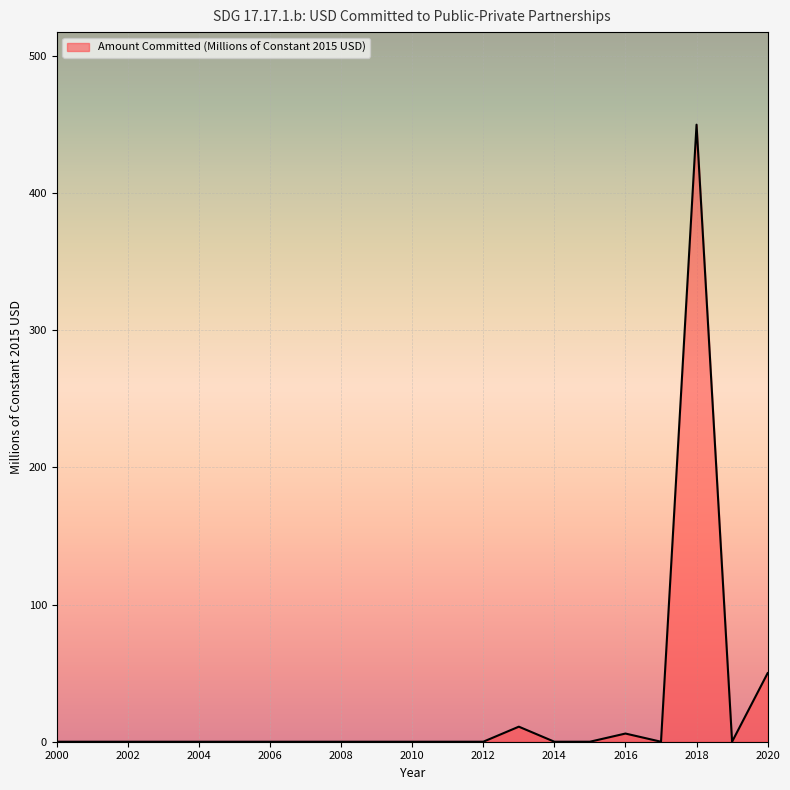

What is the maximum value shown in the chart?

450.0